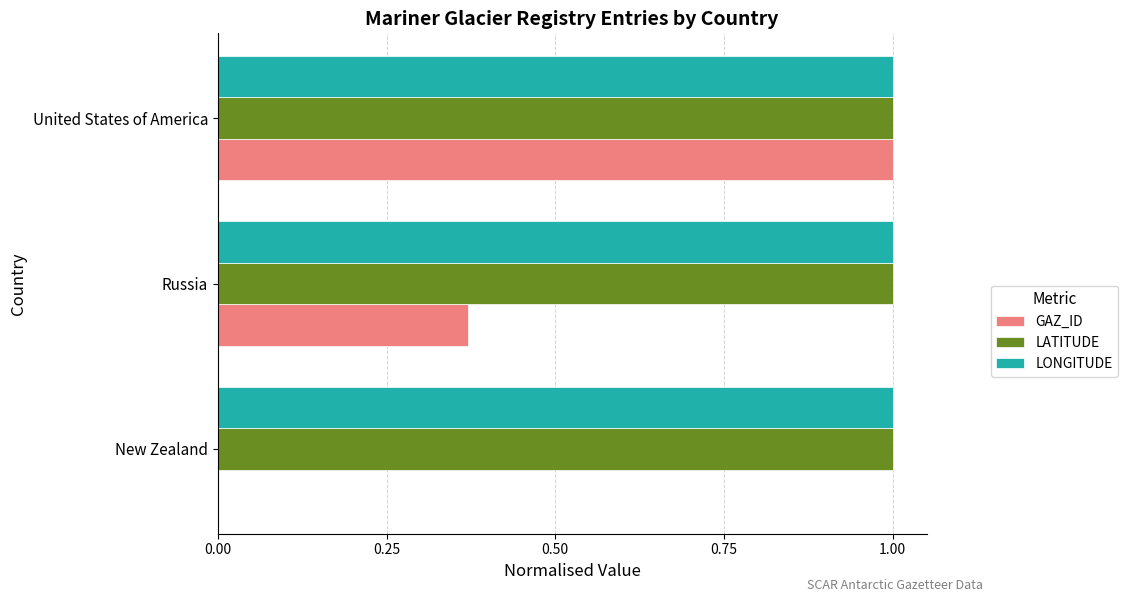

Is it true that GAZ_ID equals 1.5 at United States of America?

False